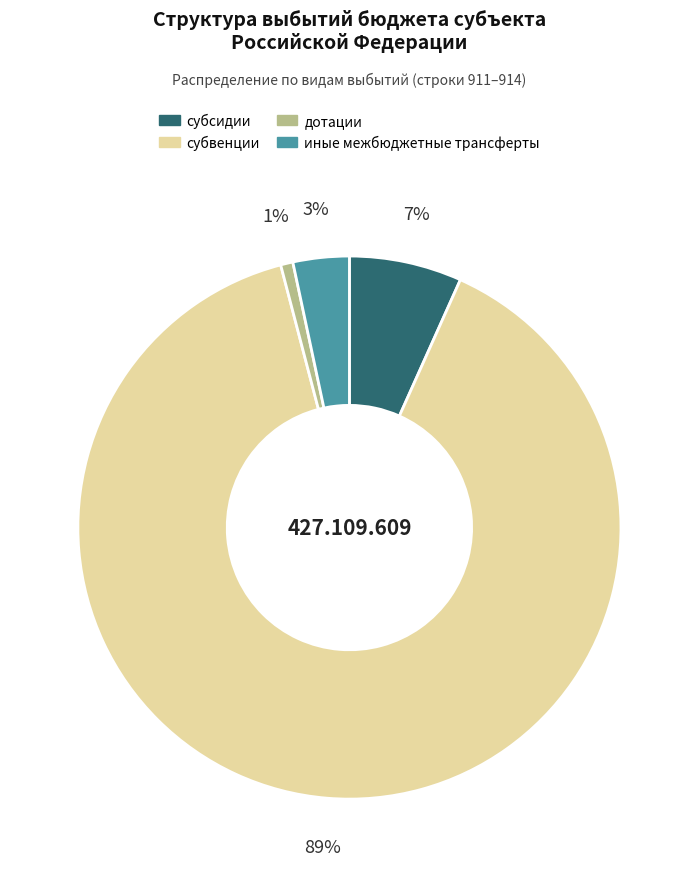

The субвенции slice represents 89% of the pie. True or false?

True